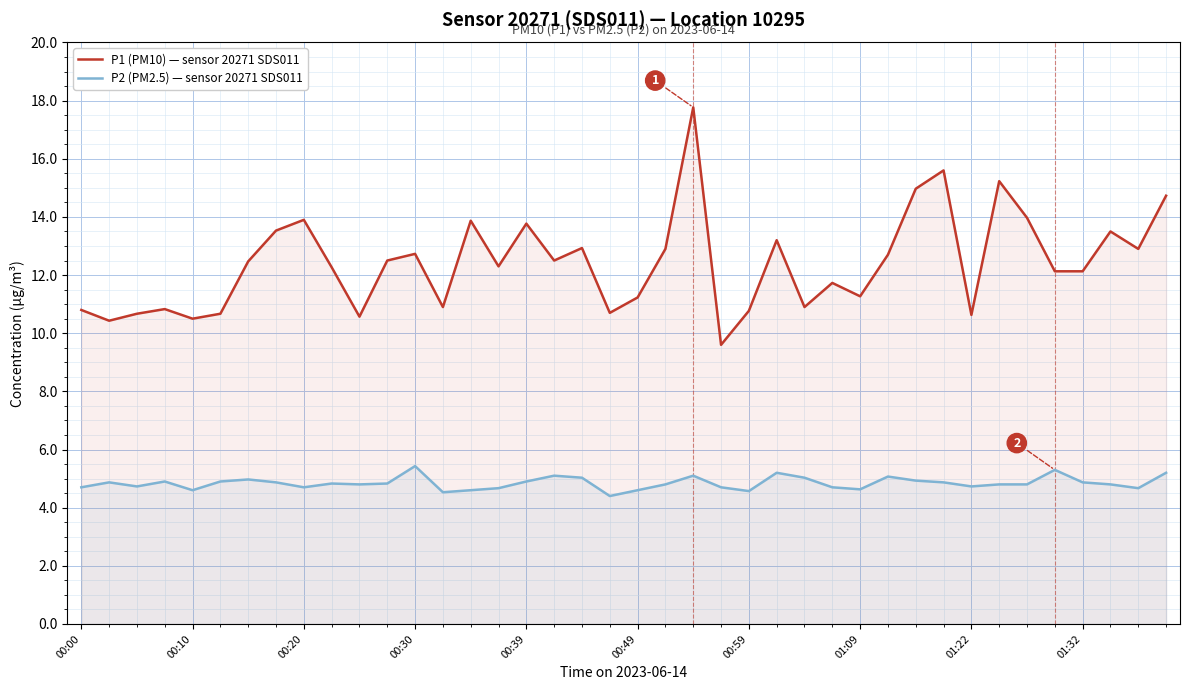

Rank the series at 30 from highest to lowest value.

P1 (PM10) — sensor 20271 SDS011, P2 (PM2.5) — sensor 20271 SDS011